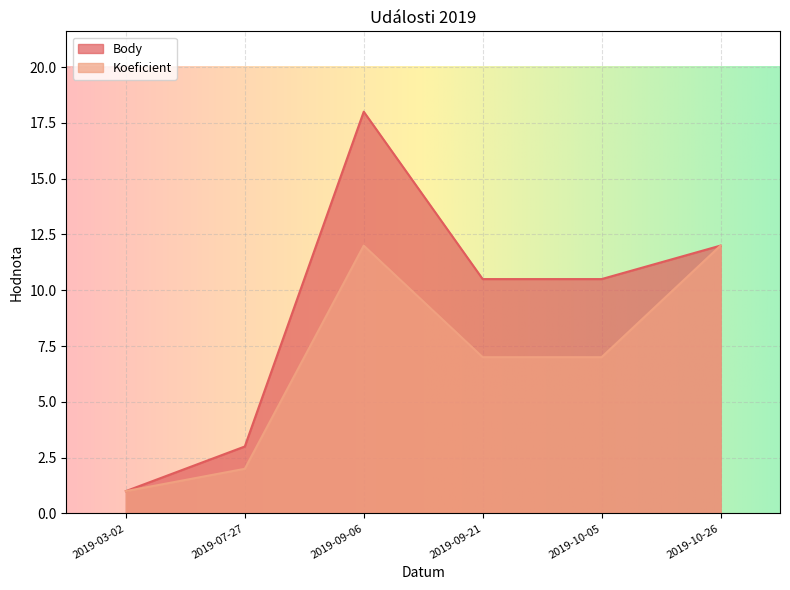

How many values in the Koeficient series are below 7?

2